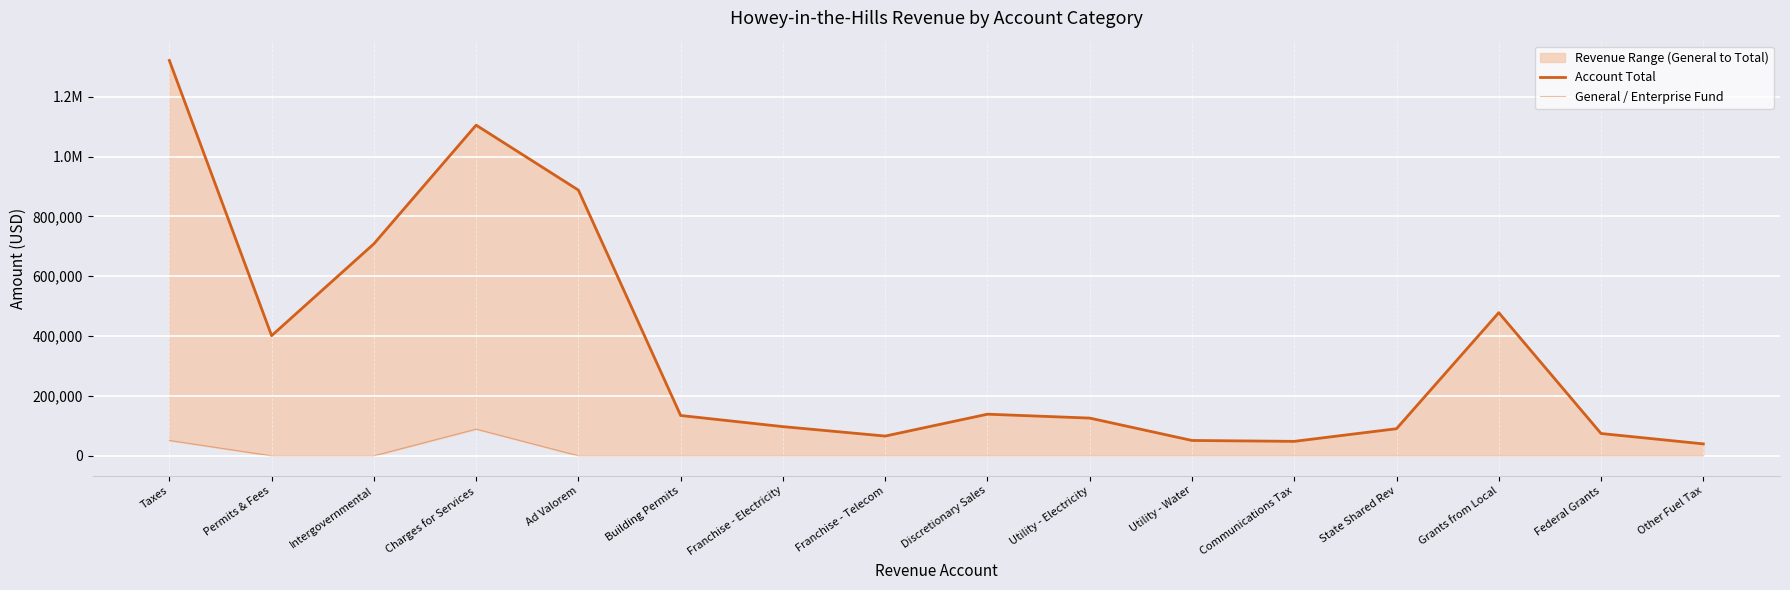

At which label does General / Enterprise Fund reach its minimum?

Permits & Fees